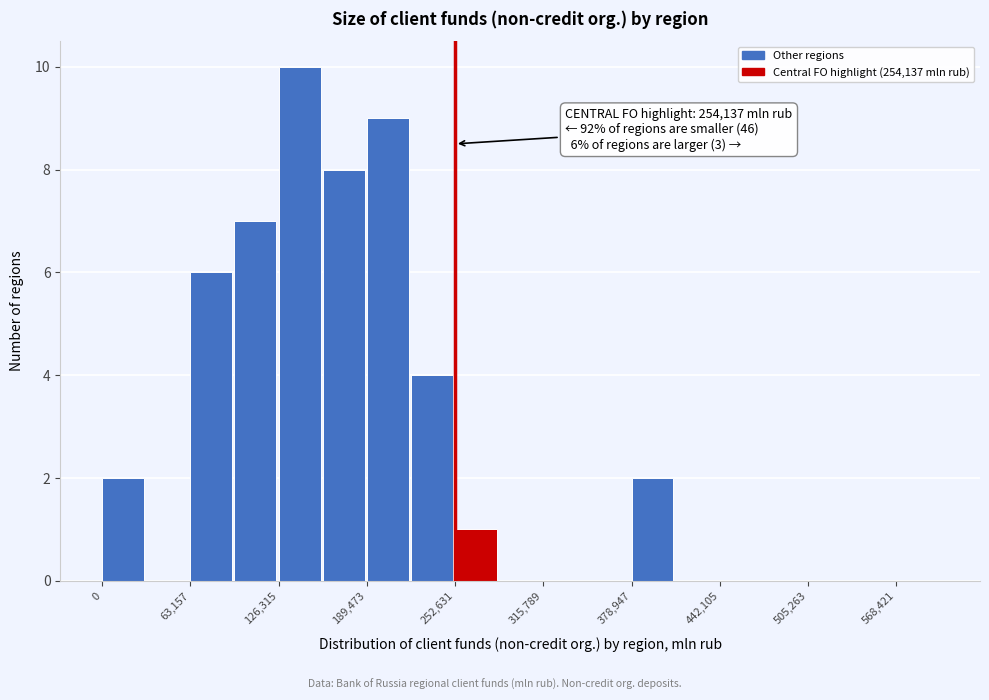

Read against the x-axis, roughly where is the centre of the tallest bar?

140000